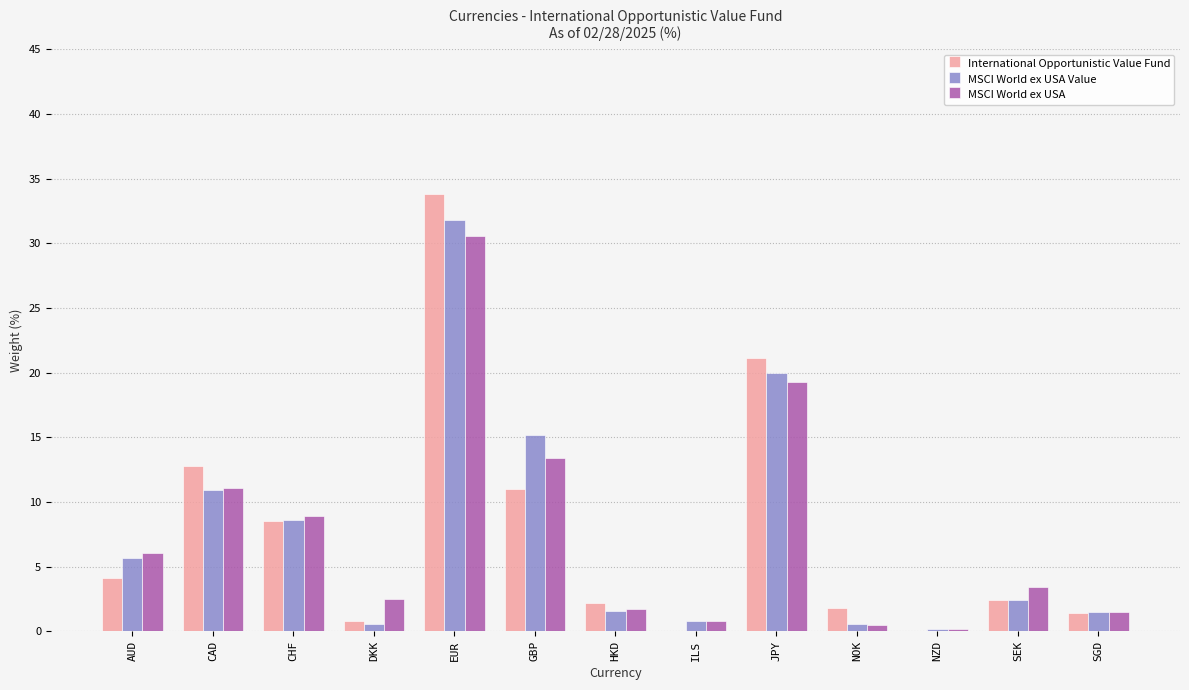

Count the number of data series in this chart.

3